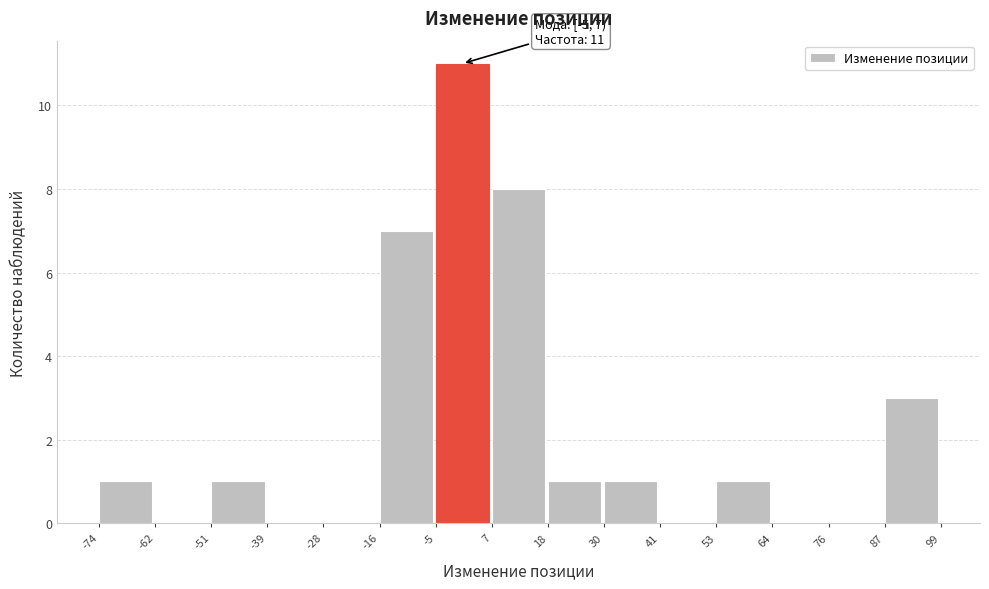

Which range on the x-axis has the tallest bar?

-5 to 7